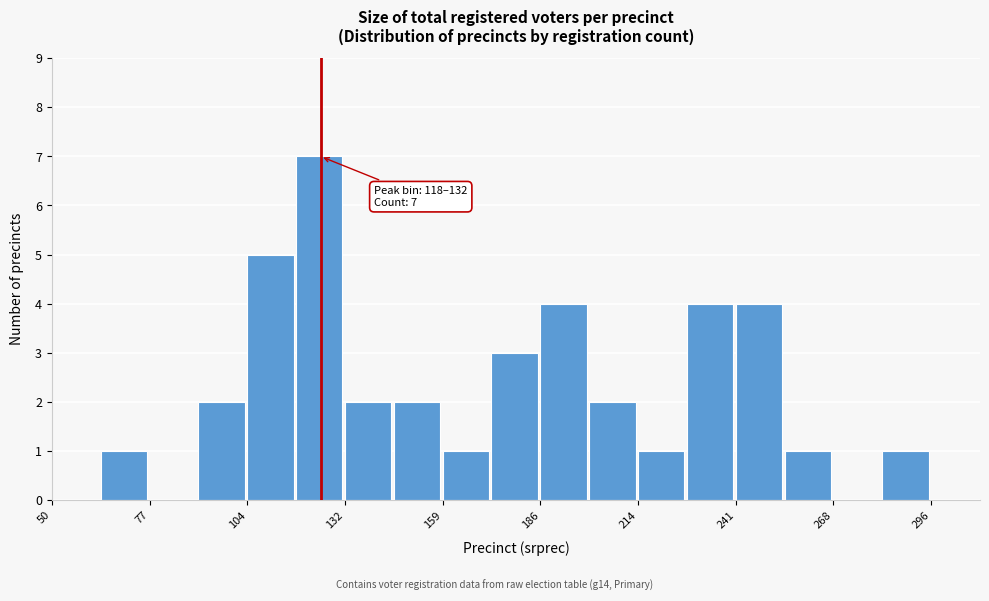

Read against the x-axis, roughly where is the centre of the tallest bar?

125